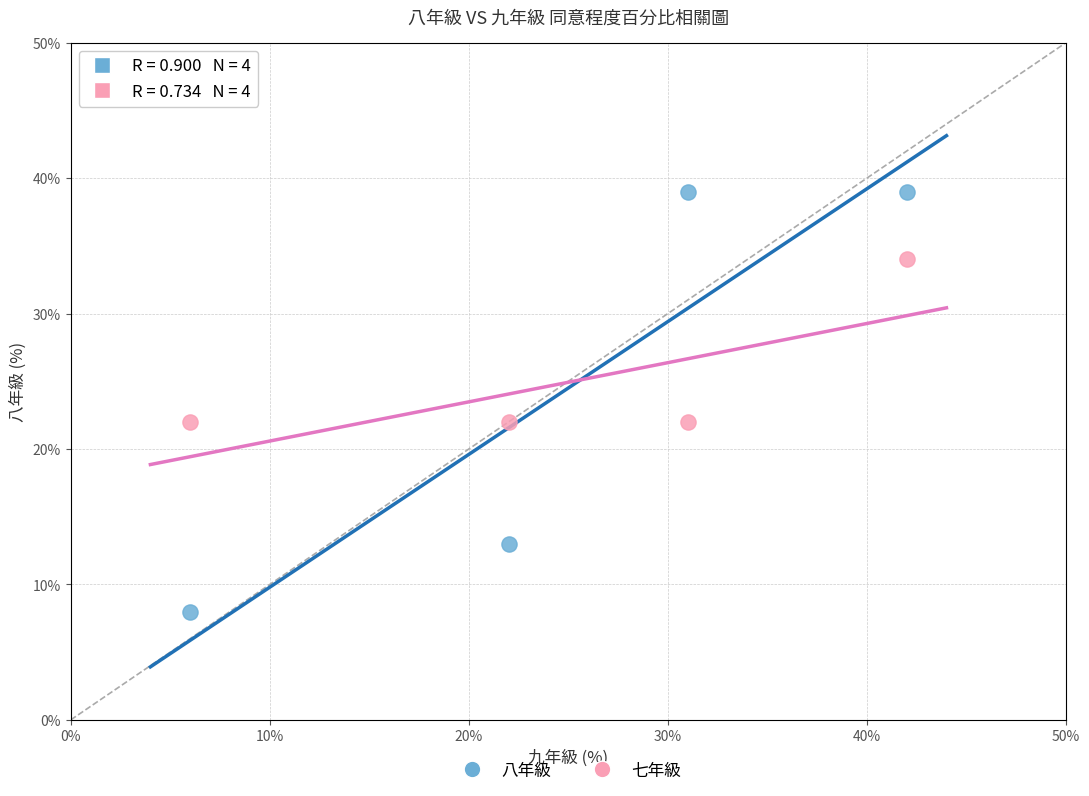

Which series contains the lowest Y value?

八年級